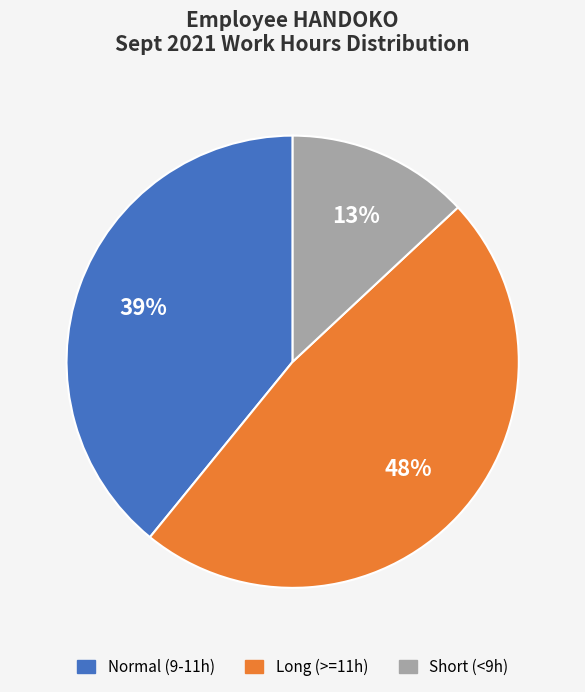

Is there a majority slice in this chart?

No